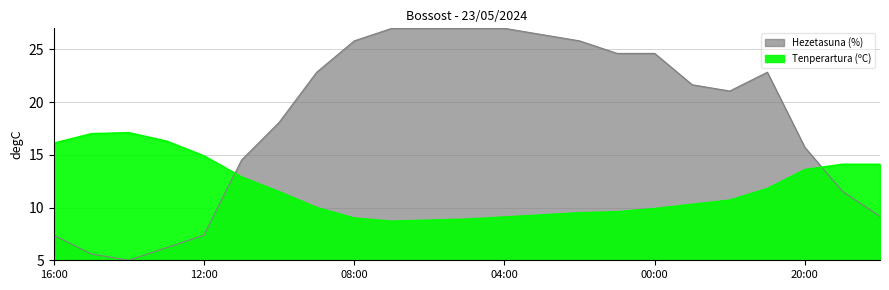

Rank the series by their average value, from lowest to highest.

Tenperartura (ºC), Hezetasuna (%)